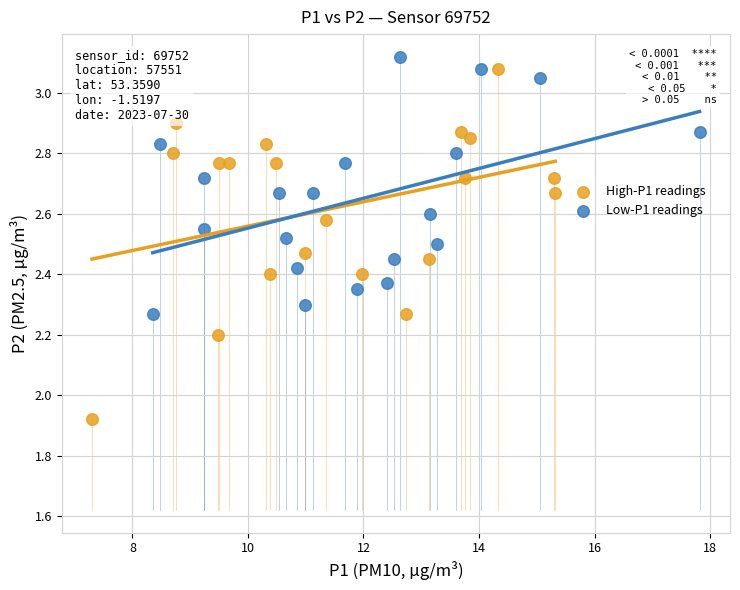

Which series contains the lowest Y value?

High-P1 readings